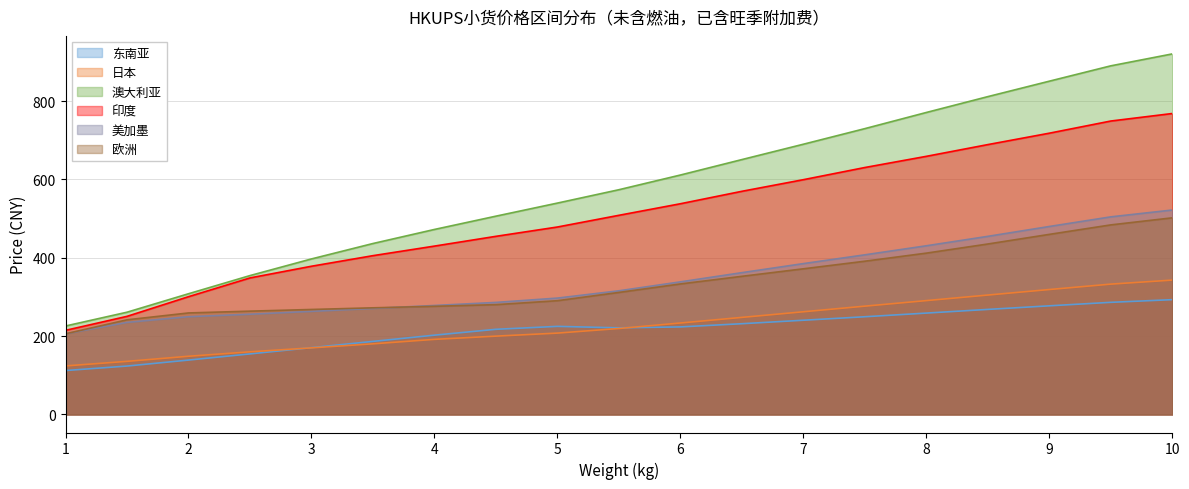

Is the value of 美加墨 at 5 greater than the value of 欧洲 at 3.5?

Yes